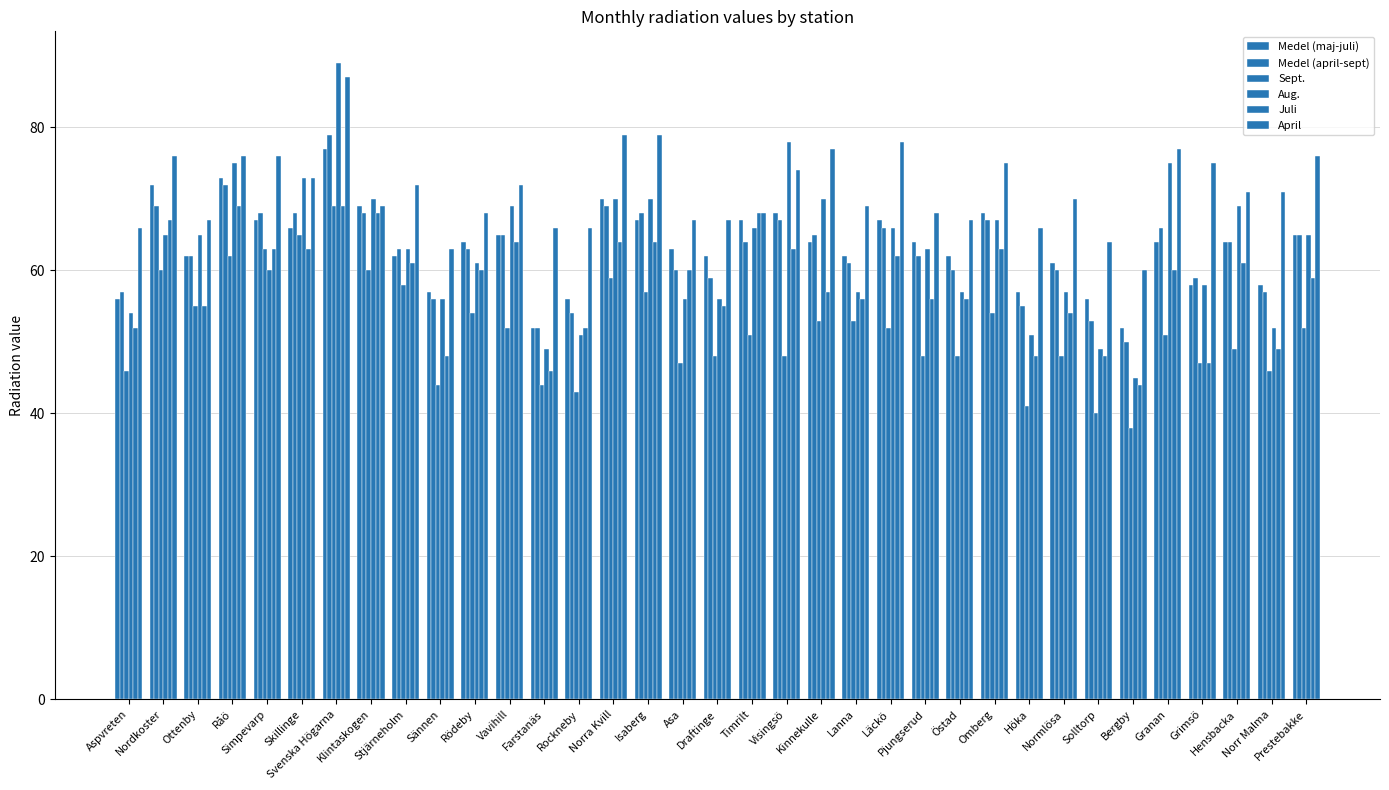

Does the chart contain stacked bars?

No